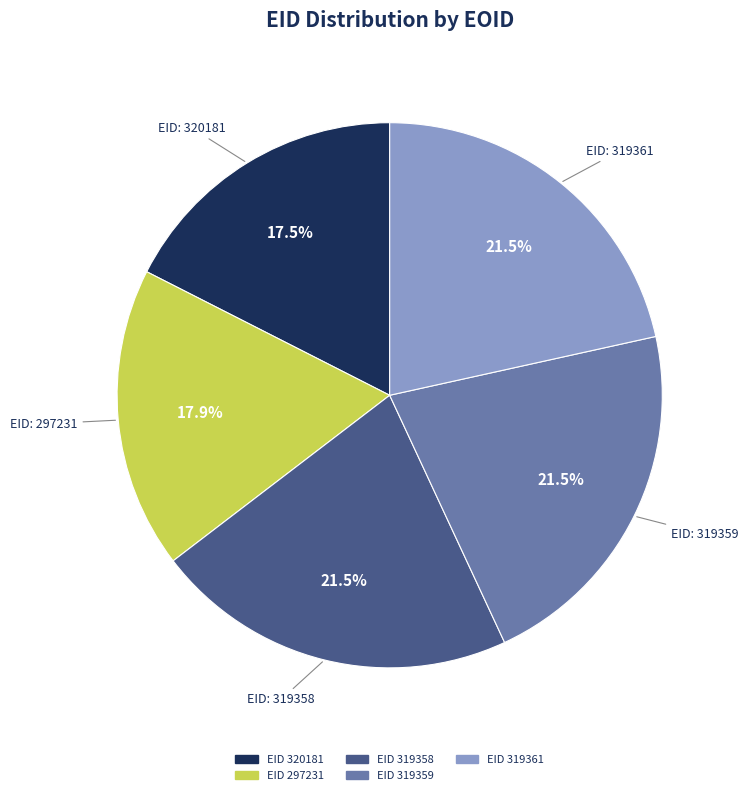

What is the ratio of the value at EID 319359 to the value at EID 320181?

1.2